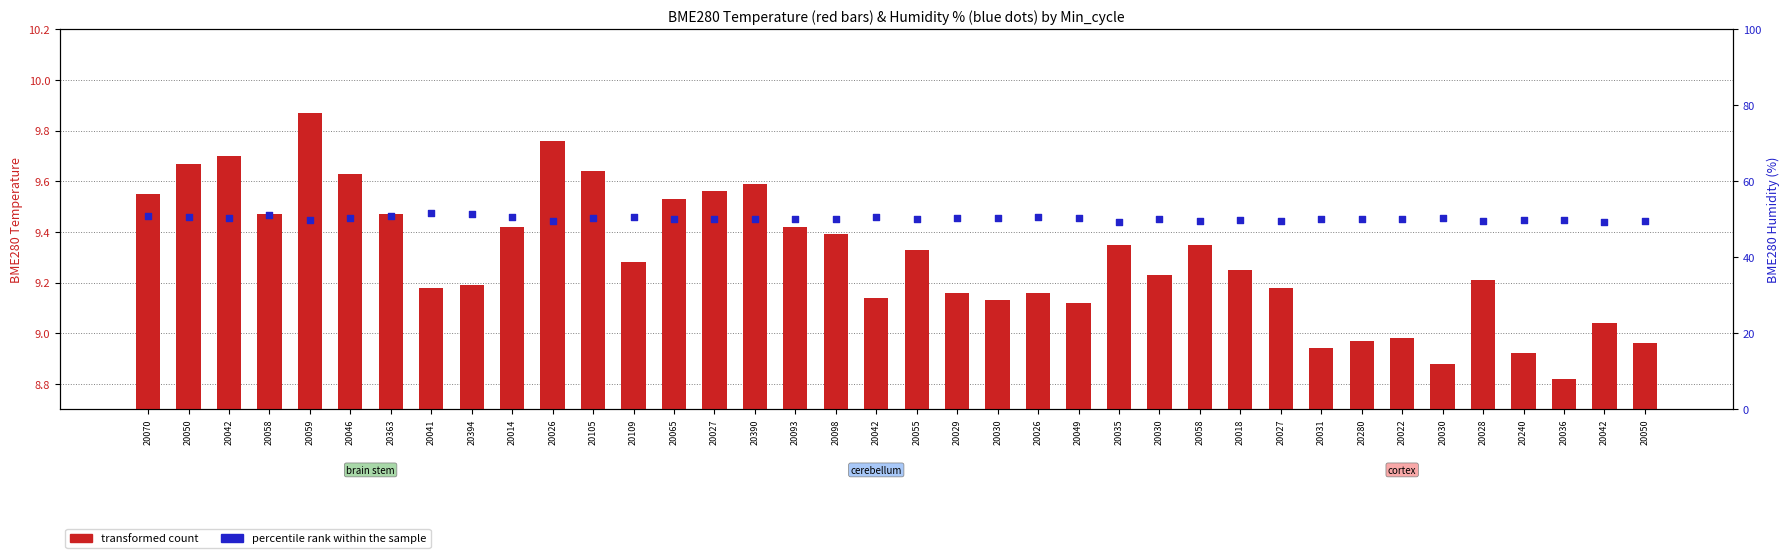

Which series contains the highest Y value?

percentile rank within the sample